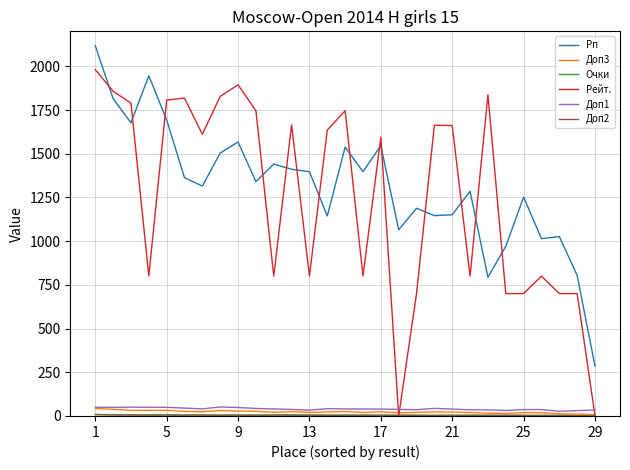

What is the greatest value displayed?

2118.0